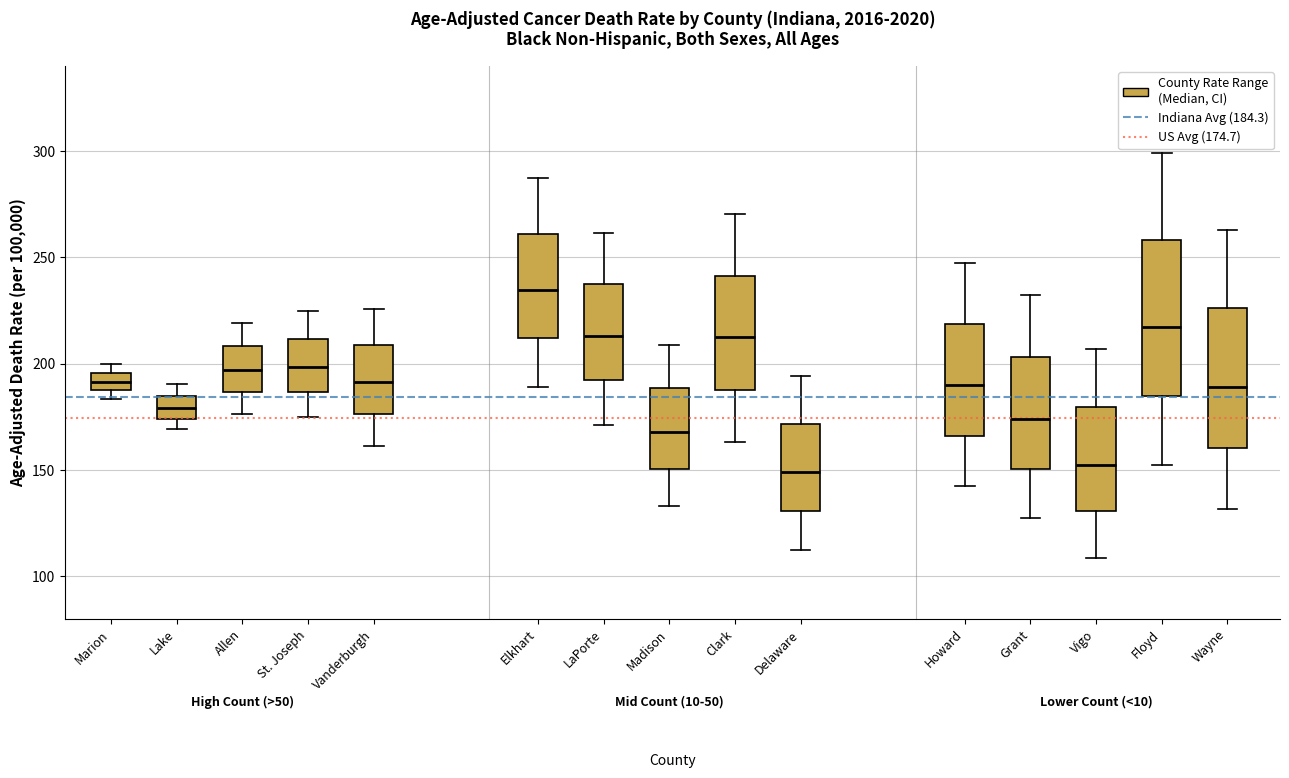

Reading left to right, transcribe this box plot: for each box, give where its median line is, the range the box spans, and where its two whiskers end, as read against the y-axis. The values are not printed on the chart, so give them approximately, as read against the axis.

Marion: median 190 (inside the box), box 190 to 195, whiskers 185 to 200
Lake: median 180, box 175 to 185, whiskers 170 to 190
Allen: median 195, box 185 to 210, whiskers 175 to 220
St. Joseph: median 200, box 185 to 210, whiskers 175 to 225
Vanderburgh: median 190, box 175 to 210, whiskers 160 to 225
Elkhart: median 235, box 210 to 260, whiskers 190 to 290
LaPorte: median 215, box 190 to 235, whiskers 170 to 260
Madison: median 170, box 150 to 190, whiskers 135 to 210
Clark: median 210, box 190 to 240, whiskers 165 to 270
Delaware: median 150, box 130 to 170, whiskers 110 to 195
Howard: median 190, box 165 to 220, whiskers 140 to 250
Grant: median 175, box 150 to 205, whiskers 125 to 235
Vigo: median 155, box 130 to 180, whiskers 110 to 205
Floyd: median 215, box 185 to 260, whiskers 150 to 300
Wayne: median 190, box 160 to 225, whiskers 130 to 265